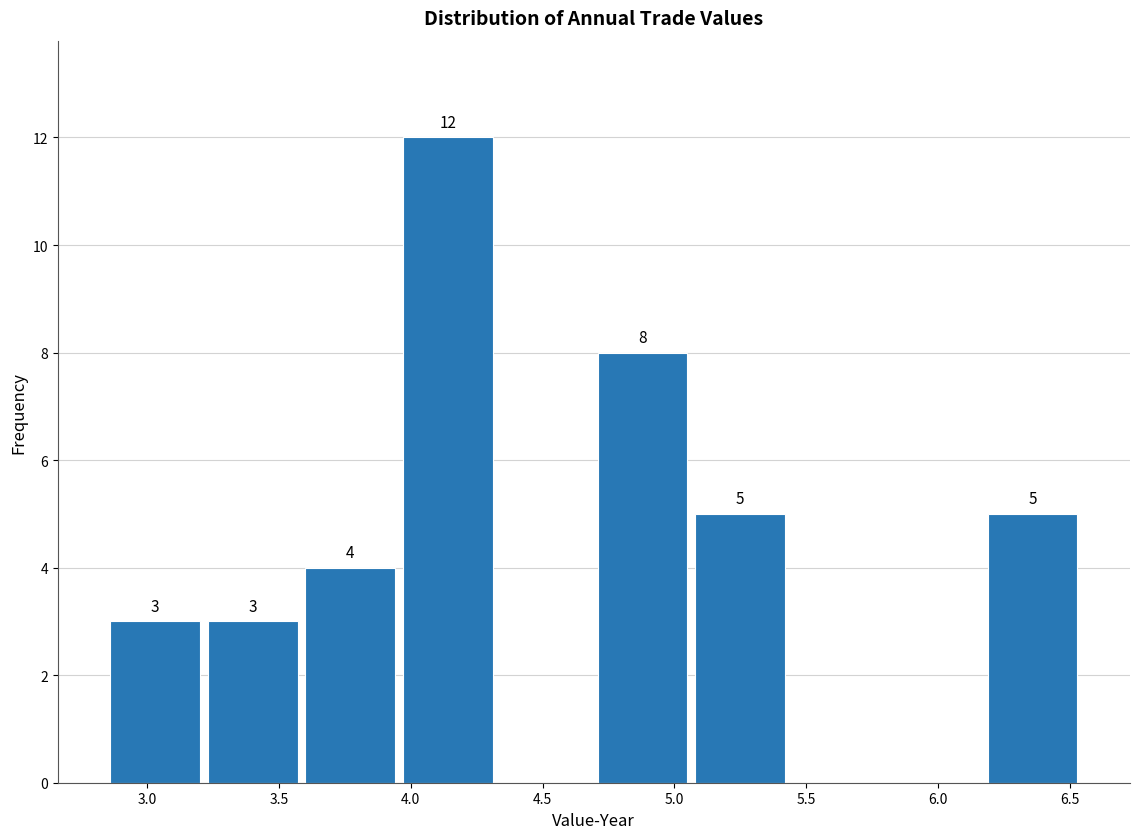

Which range on the x-axis has the tallest bar?

3.95 to 4.30